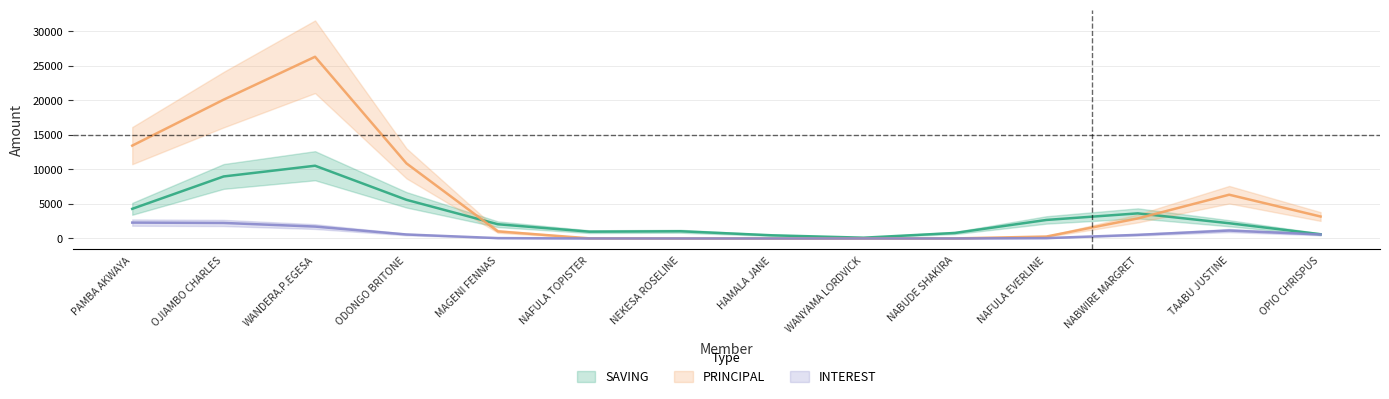

True or false: SAVING has more than 0 points higher than both neighbors.

True